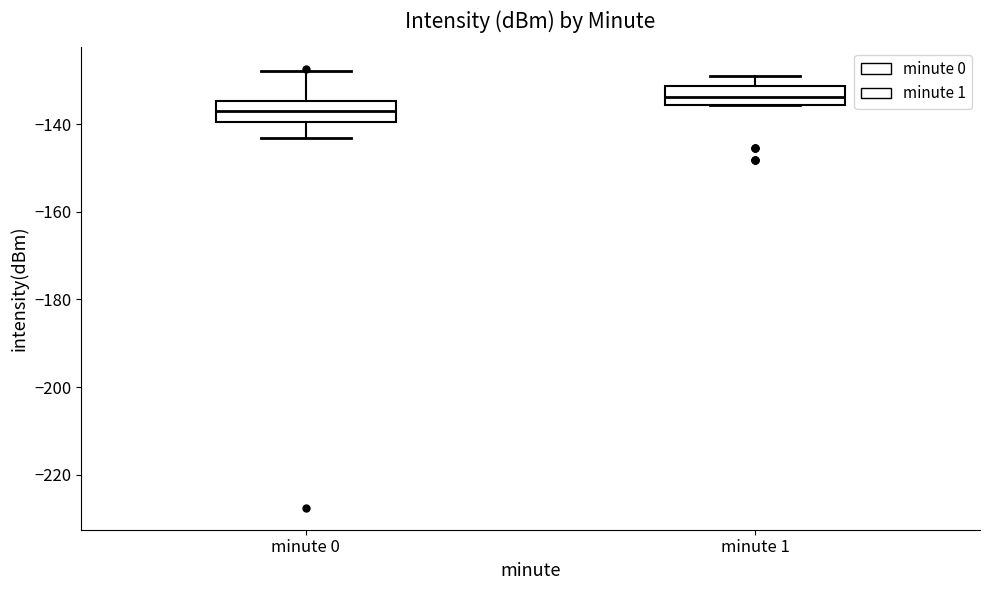

Where is the lower edge of the box for minute 0 on the y-axis? The values are not printed on the chart, so give them approximately, as read against the axis.

-140